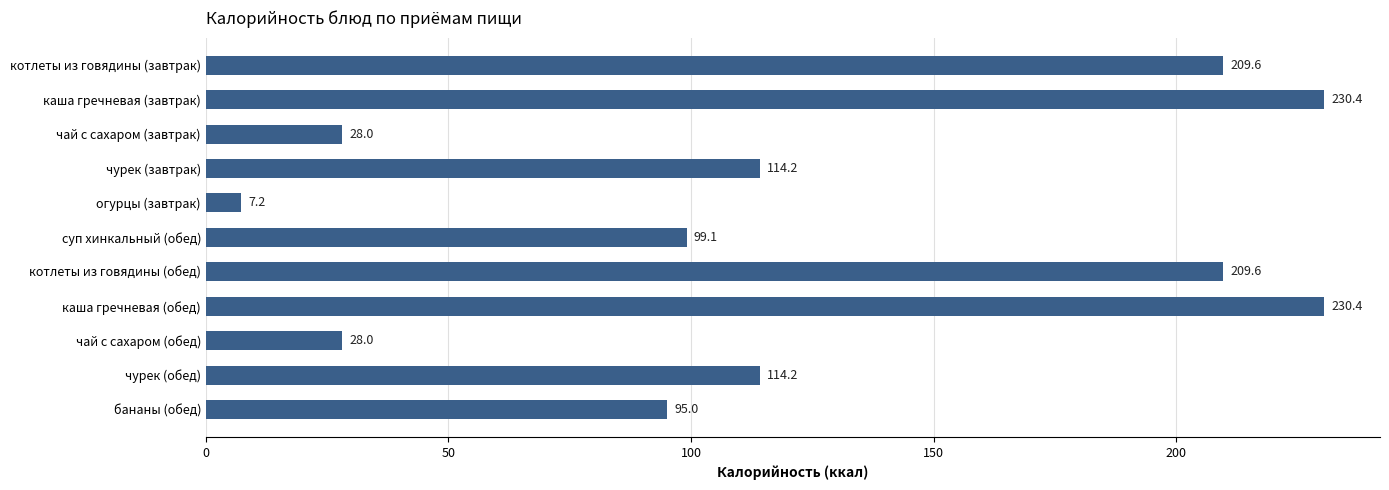

What is the difference between the values at котлеты из говядины (завтрак) and бананы (обед)?

114.6